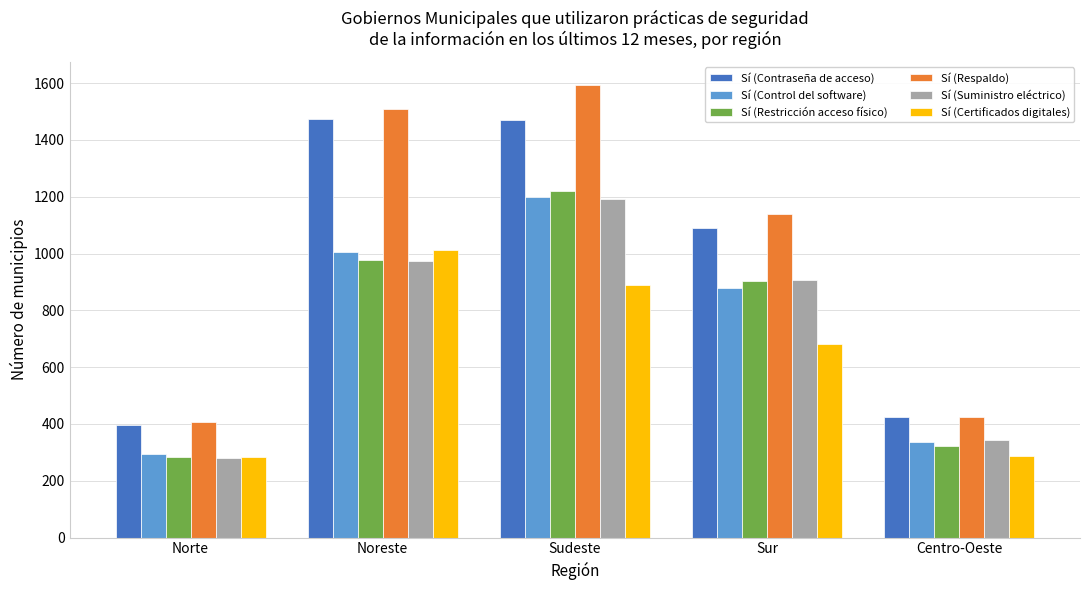

What is the smallest value displayed?

280